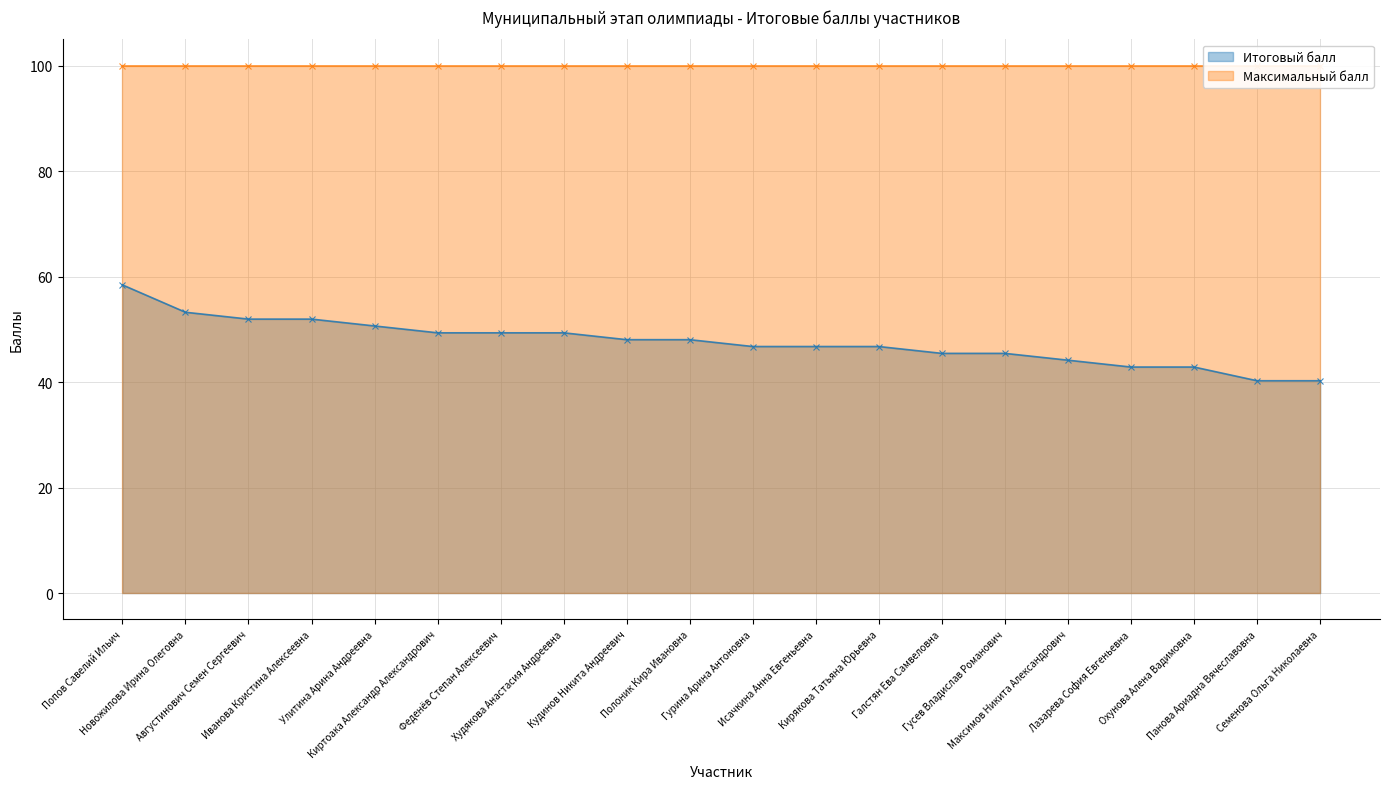

List the labels in order of value, largest first.

Попов Савелий Ильич, Новожилова Ирина Олеговна, Августинович Семен Сергеевич, Иванова Кристина Алексеевна, Улитина Арина Андреевна, Киртоака Александр Александрович, Феденёв Степан Алексеевич, Худякова Анастасия Андреевна, Кудинов Никита Андреевич, Полоник Кира Ивановна, Гурина Арина Антоновна, Исачкина Анна Евгеньевна, Кирякова Татьяна Юрьевна, Галстян Ева Самвеловна, Гусев Владислав Романович, Максимов Никита Александрович, Лазарева София Евгеньевна, Охунова Алена Вадимовна, Панова Ариадна Вячеславовна, Семенова Ольга Николаевна